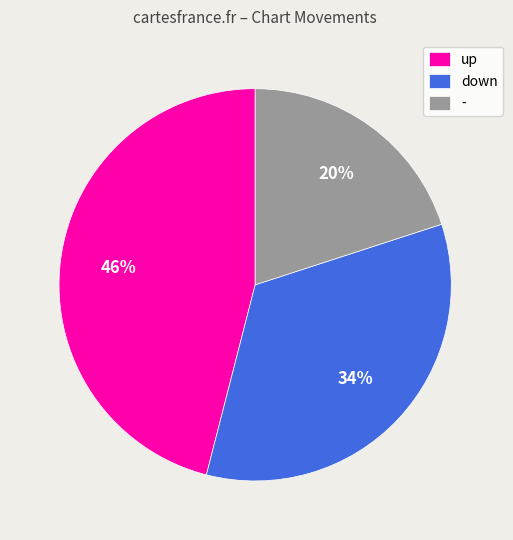

Does up represent more than half of the total?

No